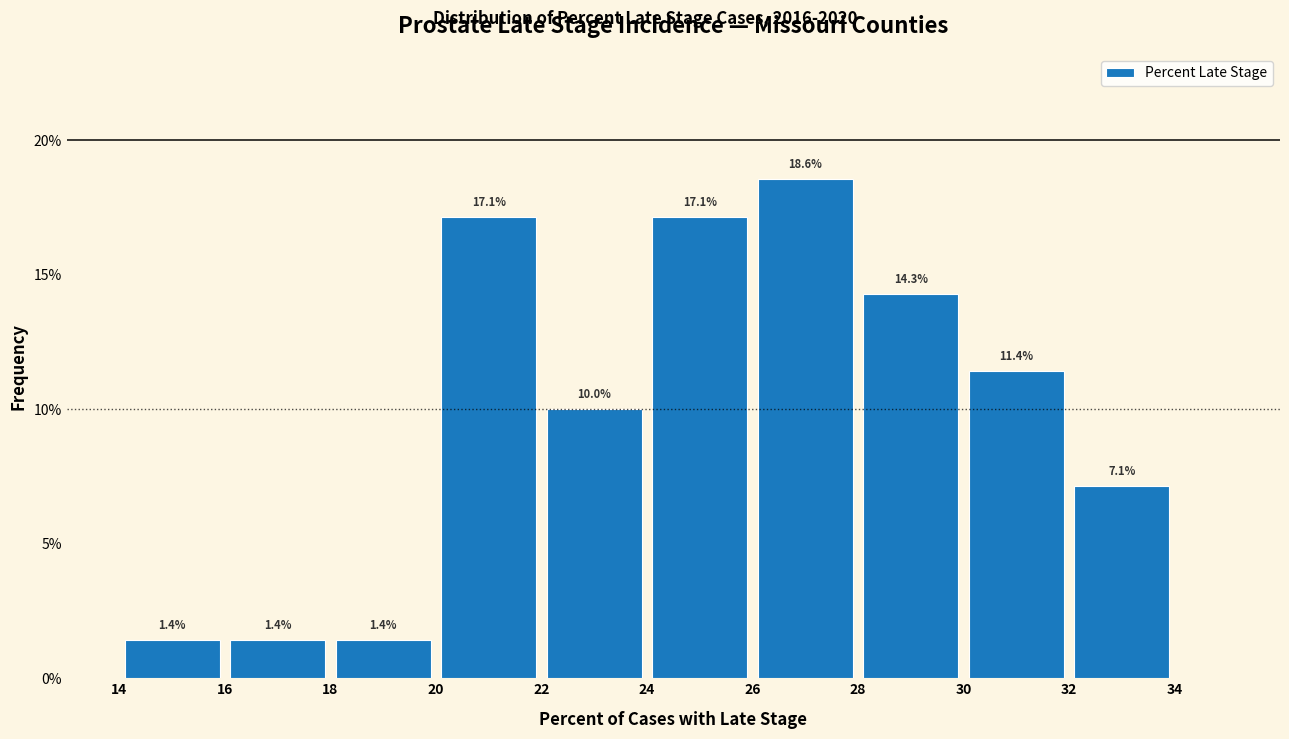

Which range on the x-axis has the tallest bar?

26 to 28